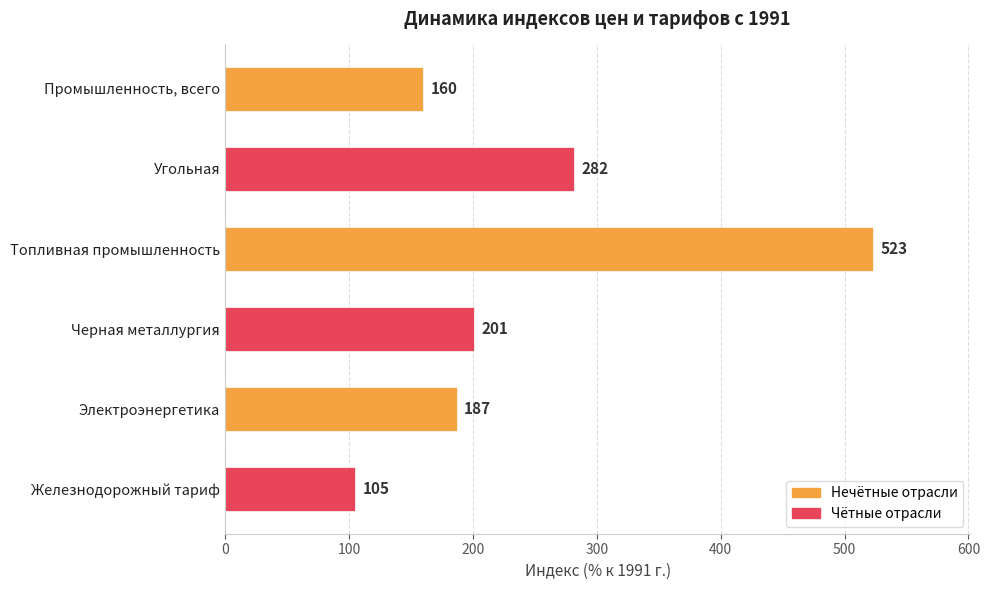

Between Промышленность, всего and Железнодорожный тариф, which is larger?

Промышленность, всего